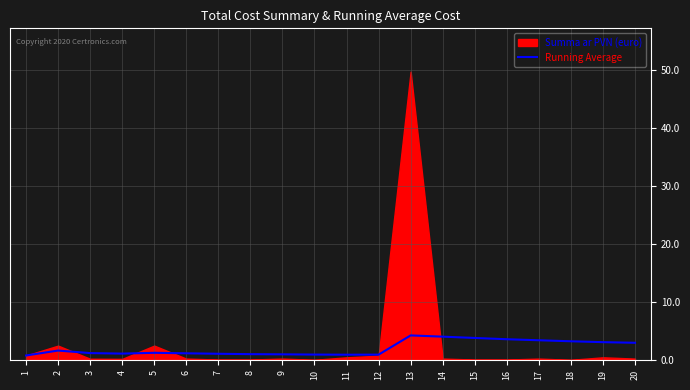

True or false: Running Average has a value of 1.0 at 8.

True